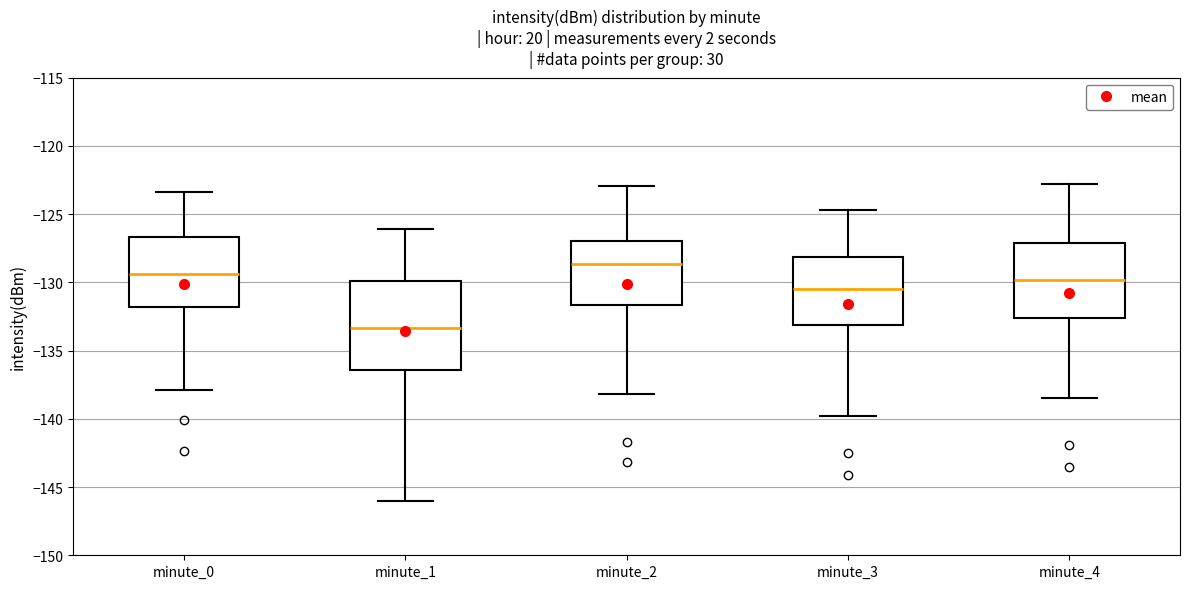

Reading left to right, read every box against the y-axis: the position of its median line, the range the box covers, and the ends of its whiskers. The values are not printed on the chart, so give them approximately, as read against the axis.

minute_0: median -129.5, box -132.0 to -126.5, whiskers -138.0 to -123.5
minute_1: median -133.5, box -136.5 to -130.0, whiskers -146.0 to -126.0
minute_2: median -128.5, box -131.5 to -127.0, whiskers -138.0 to -123.0
minute_3: median -130.5, box -133.0 to -128.0, whiskers -140.0 to -124.5
minute_4: median -130.0, box -132.5 to -127.0, whiskers -138.5 to -123.0